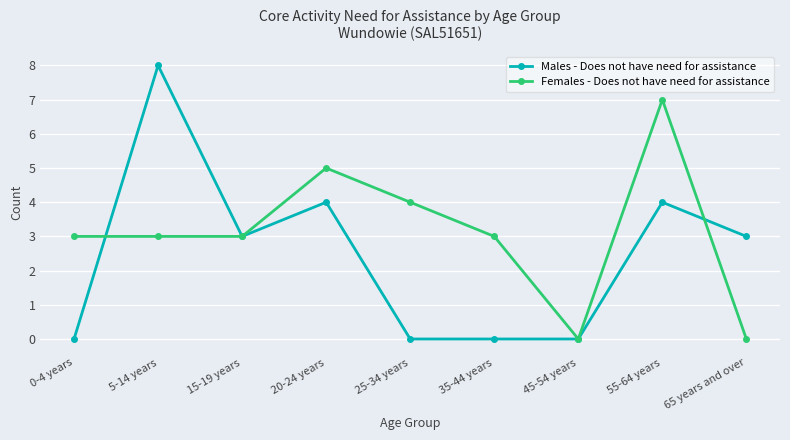

What is the label of the 1st point from the right?

65 years and over